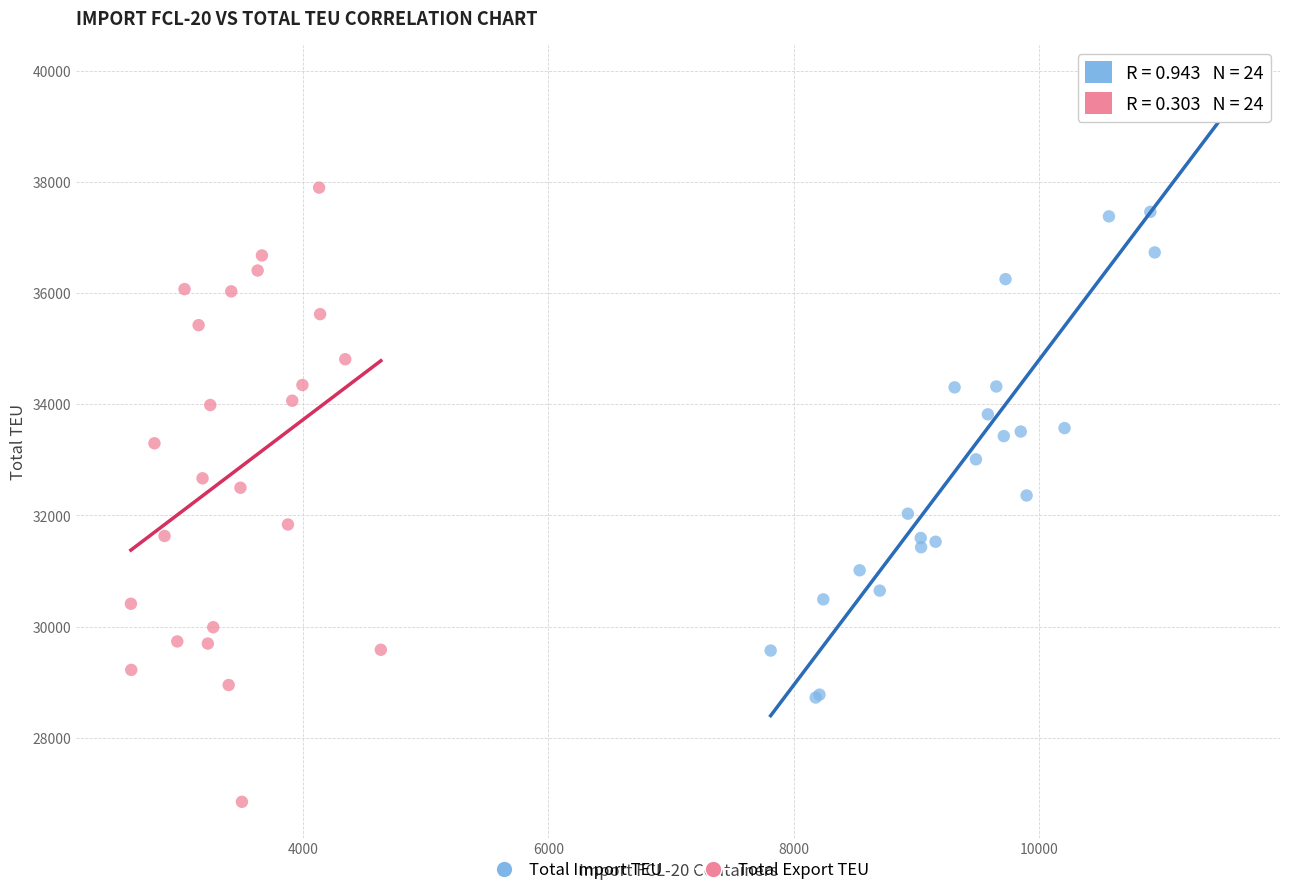

Which series reaches the maximum Y coordinate?

Total Import TEU